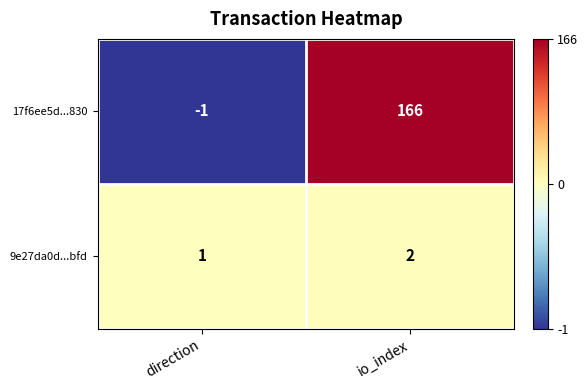

At io_index, list the series in order from largest to smallest.

17f6ee5d...830, 9e27da0d...bfd